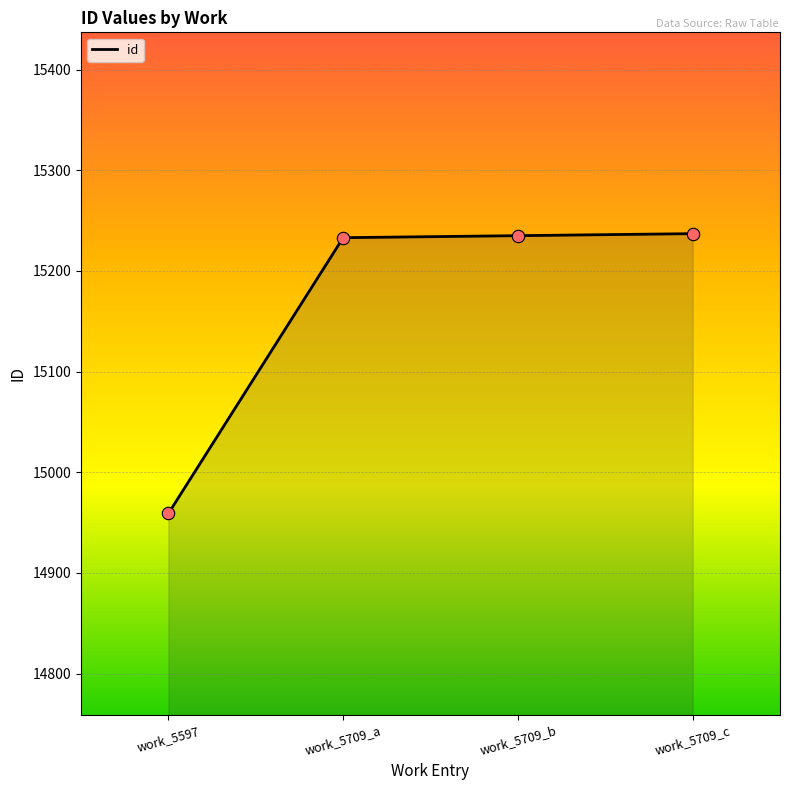

What is the change in value from work_5597 to work_5709_c?

+278